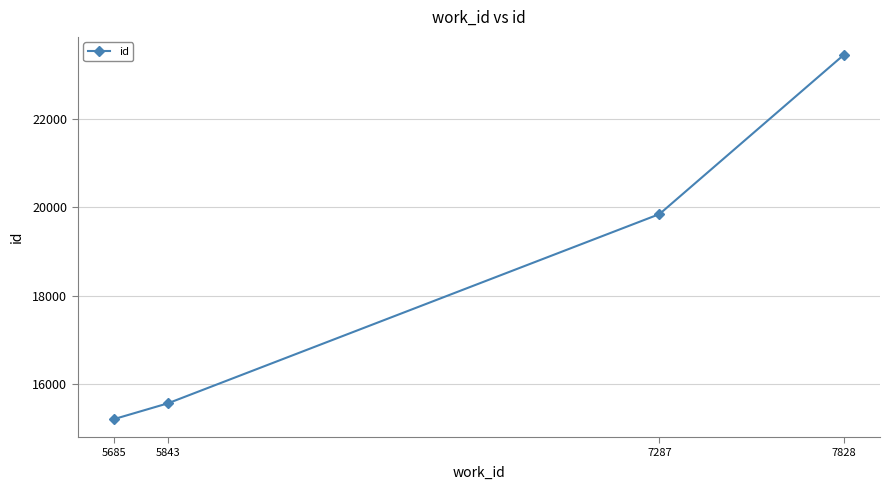

At which label is the value closest to 19326?

7287